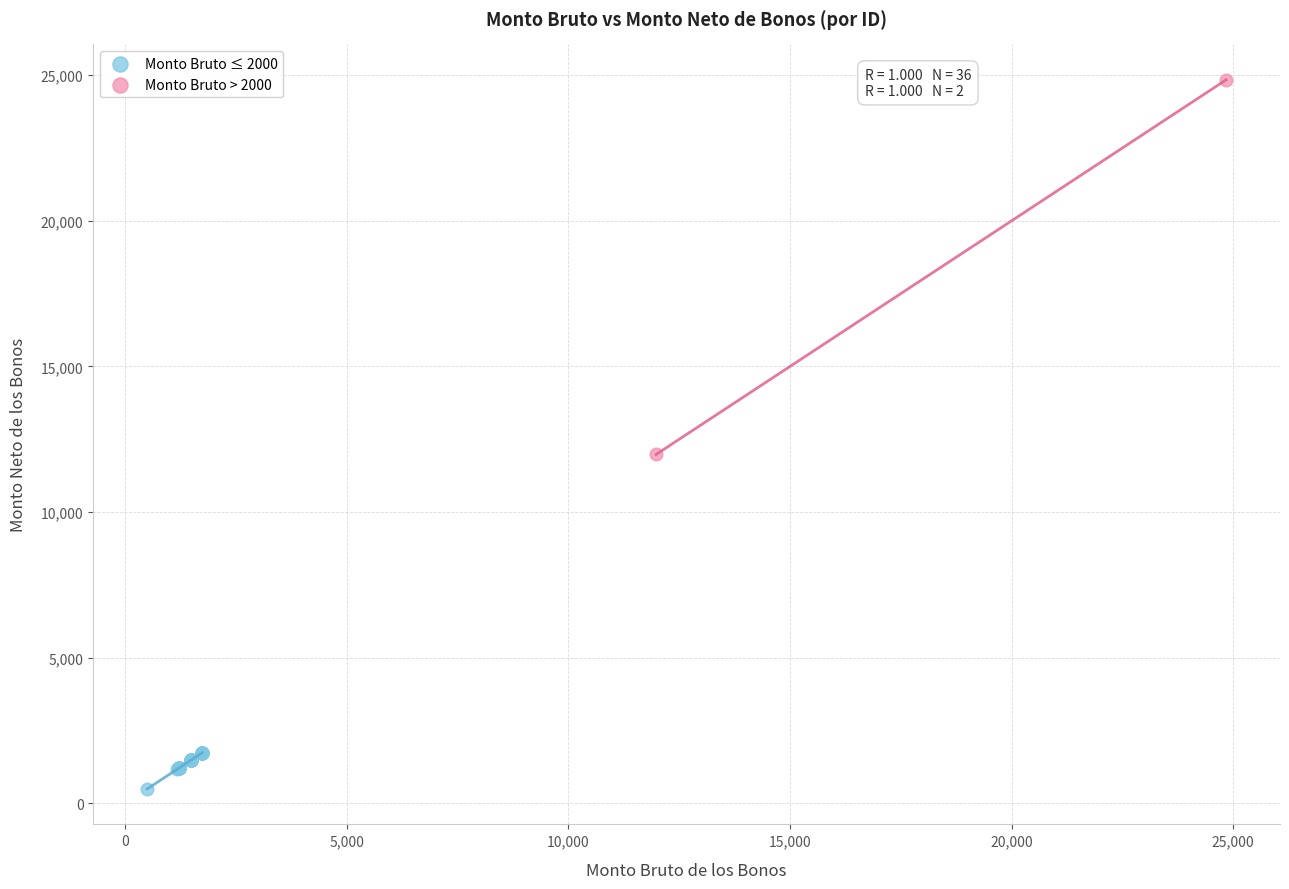

Which series contains the lowest Y value?

Monto Bruto ≤ 2000